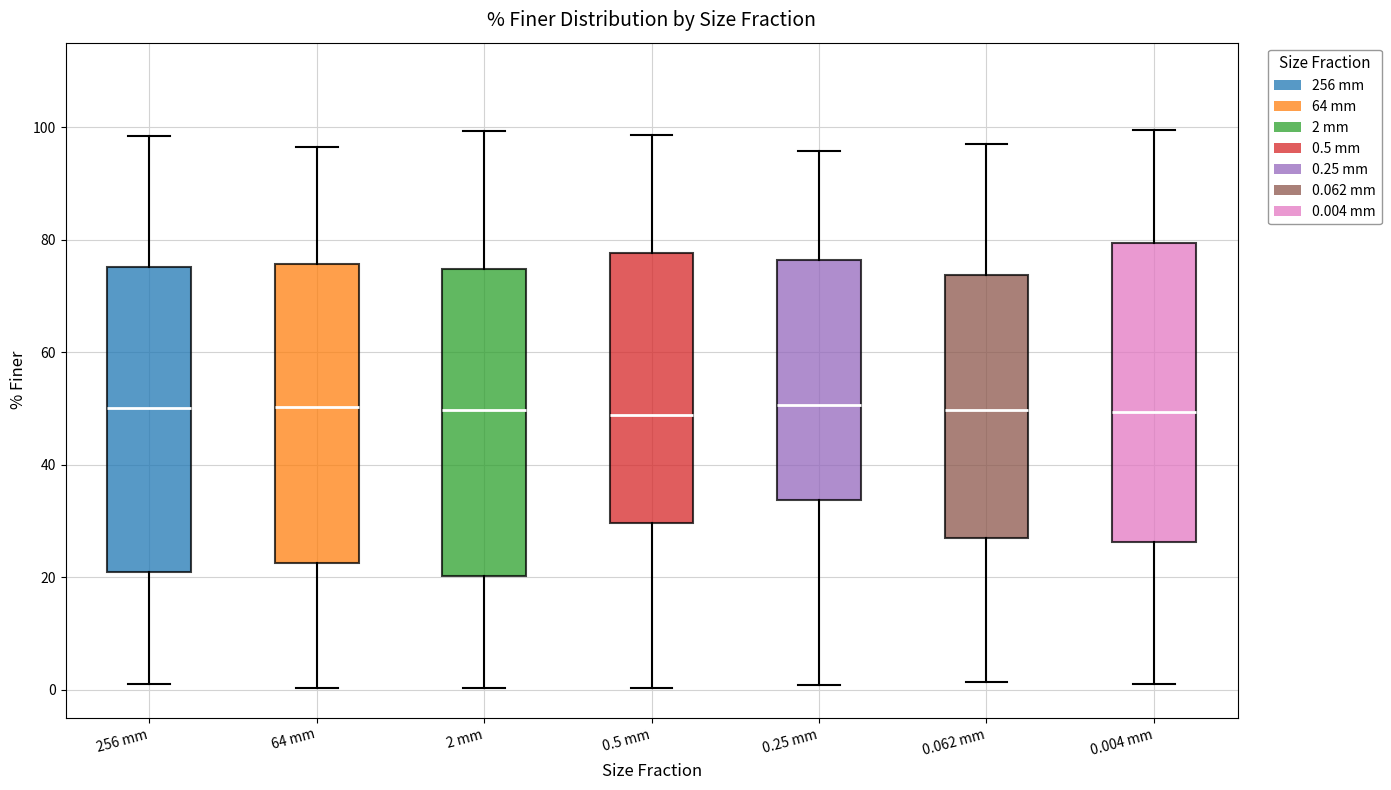

Where does the lower whisker of the box for 2 mm end on the y-axis? The values are not printed on the chart, so give them approximately, as read against the axis.

0